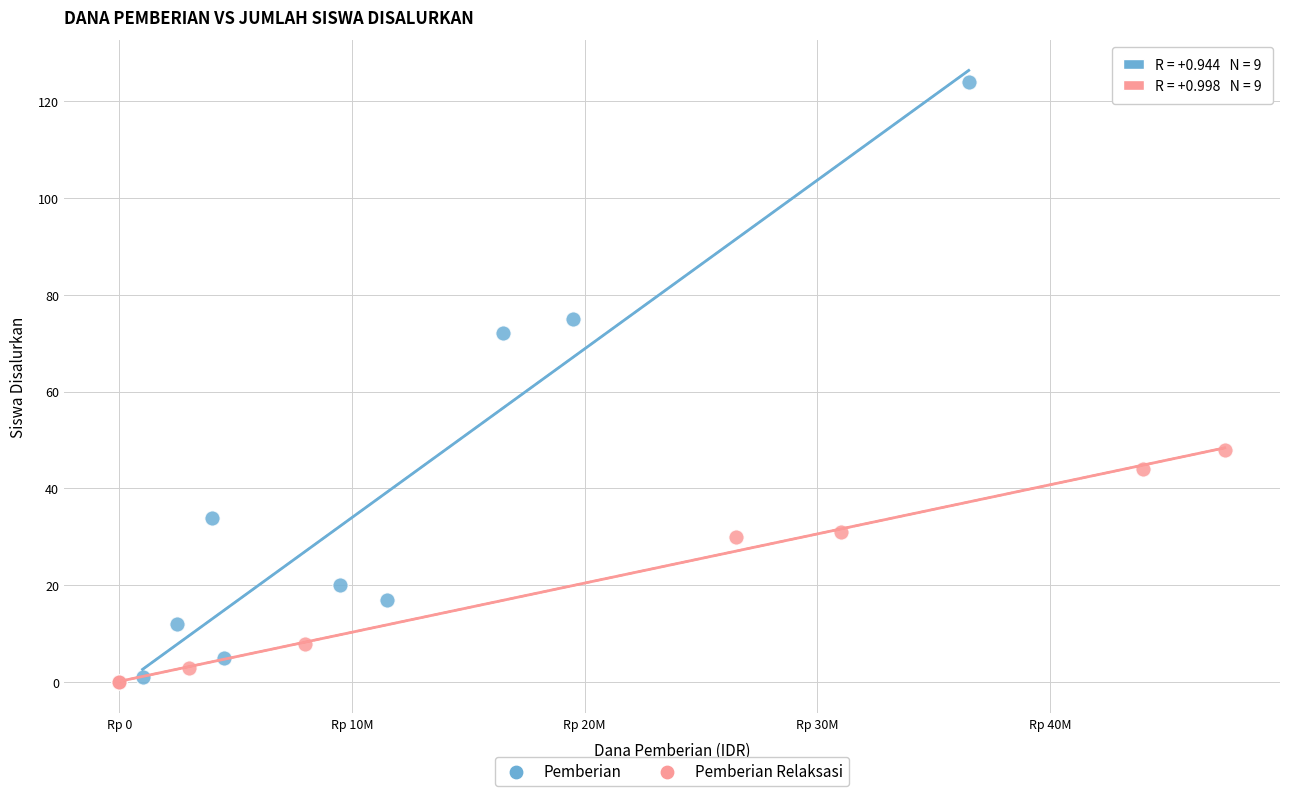

Which series contains the highest Y value?

Pemberian